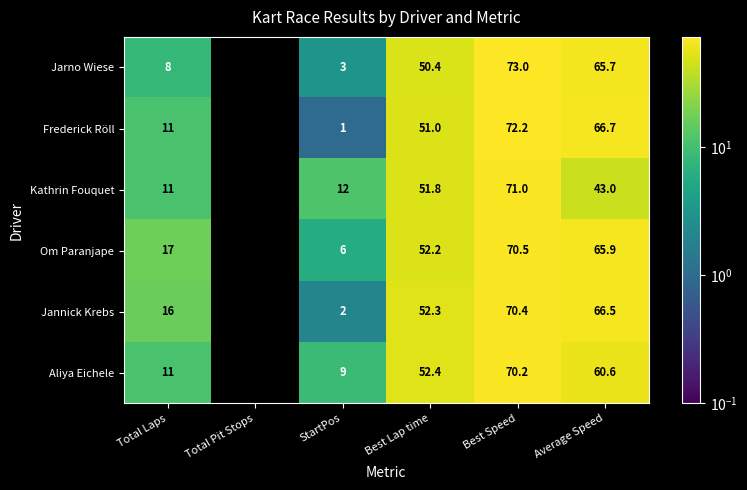

At which category does the chart reach its peak across all series?

Best Speed